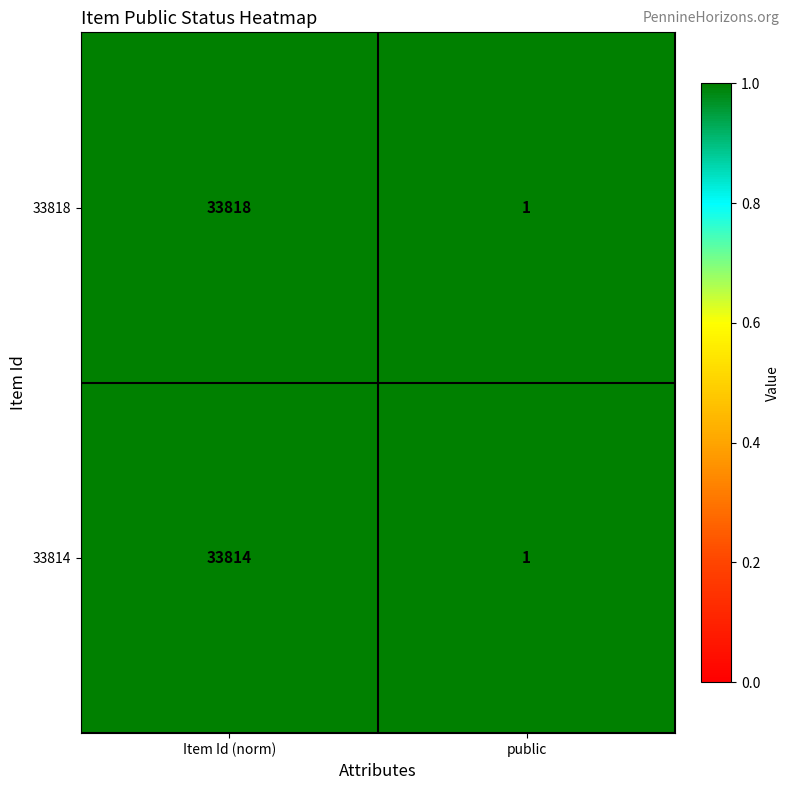

What is the total value across all series at Item Id (norm)?

67632